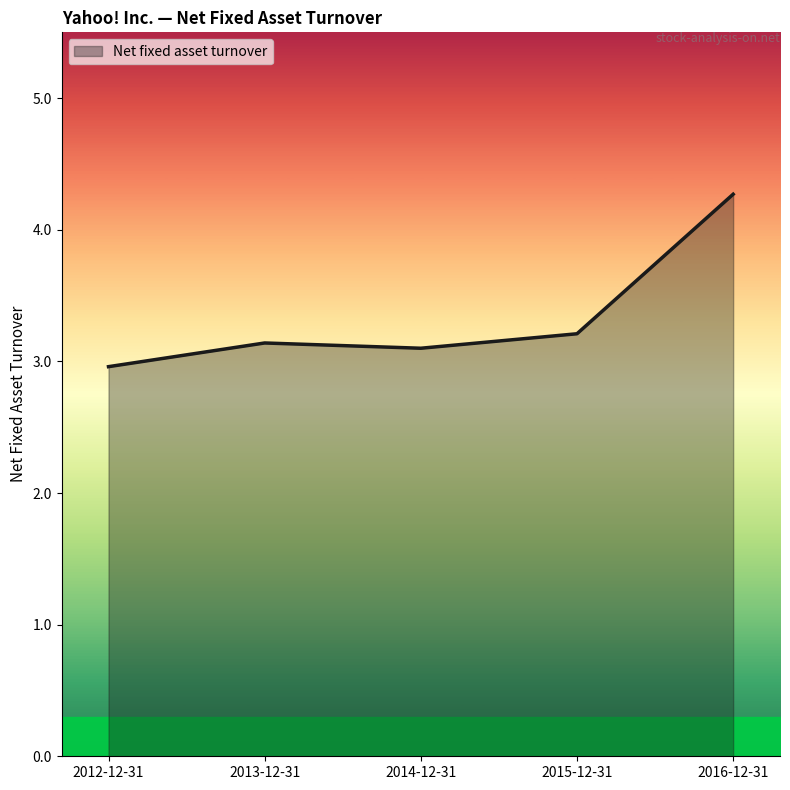

What is the sum of all values?

16.7